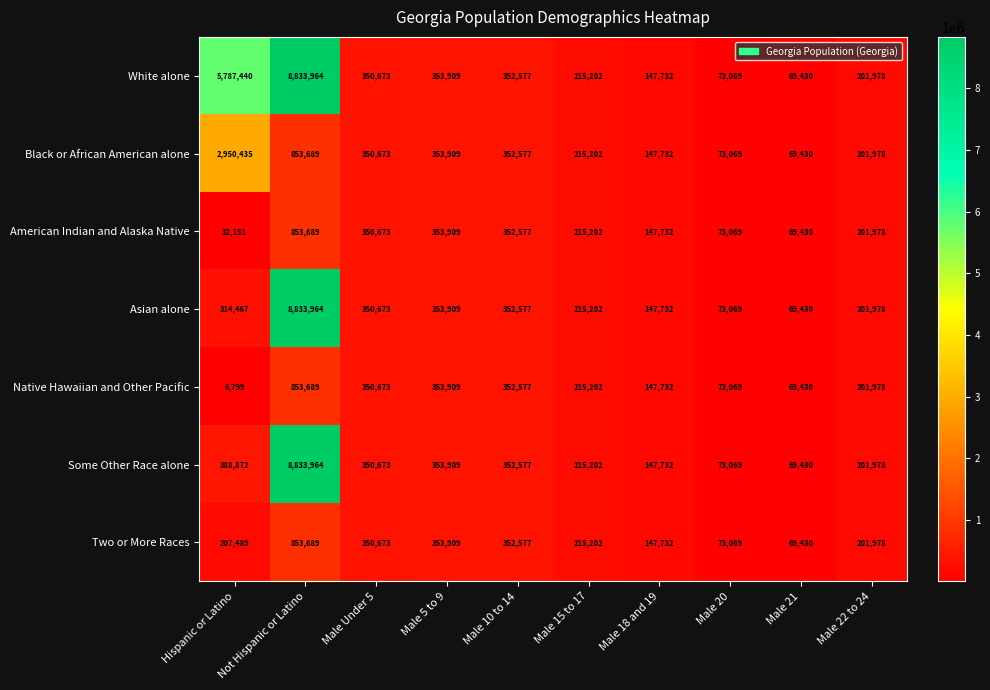

What is the difference between the second highest and minimum values in the White alone series?

5718010